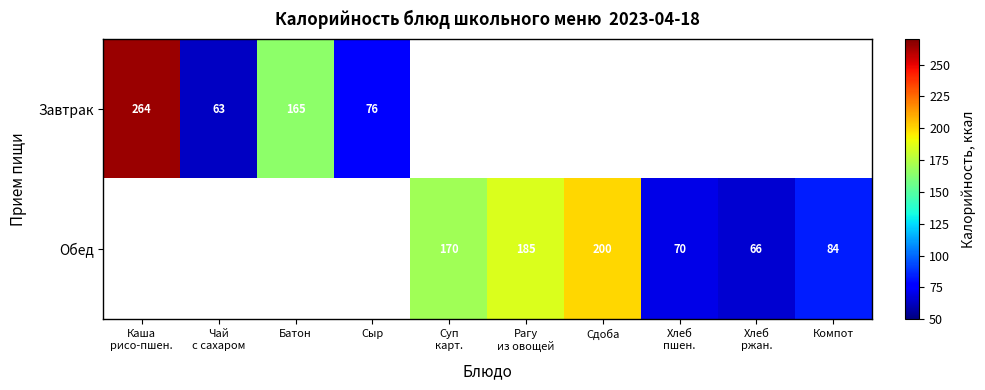

What is the minimum value shown in the chart?

63.0